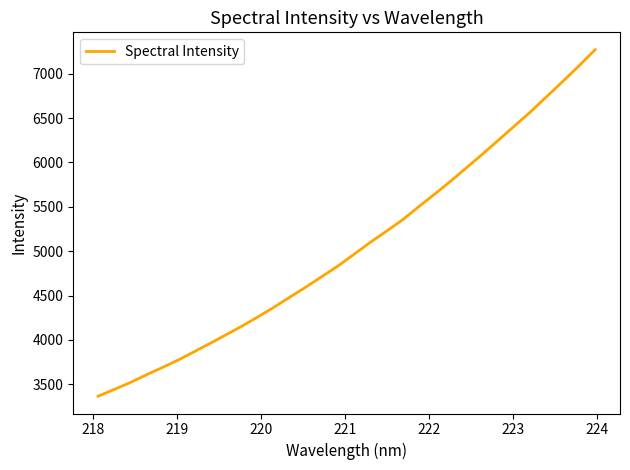

What is the greatest value displayed?

7272.1